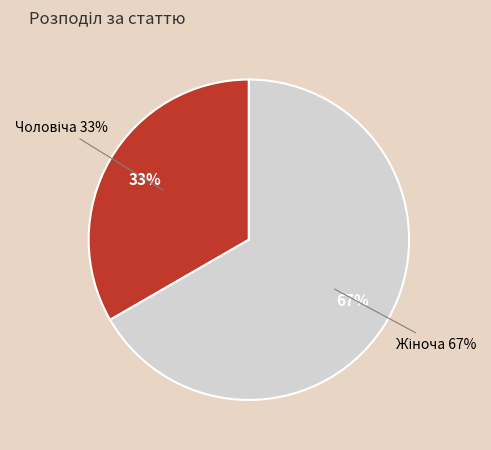

To the nearest percent, what portion does Жіноча represent?

67%